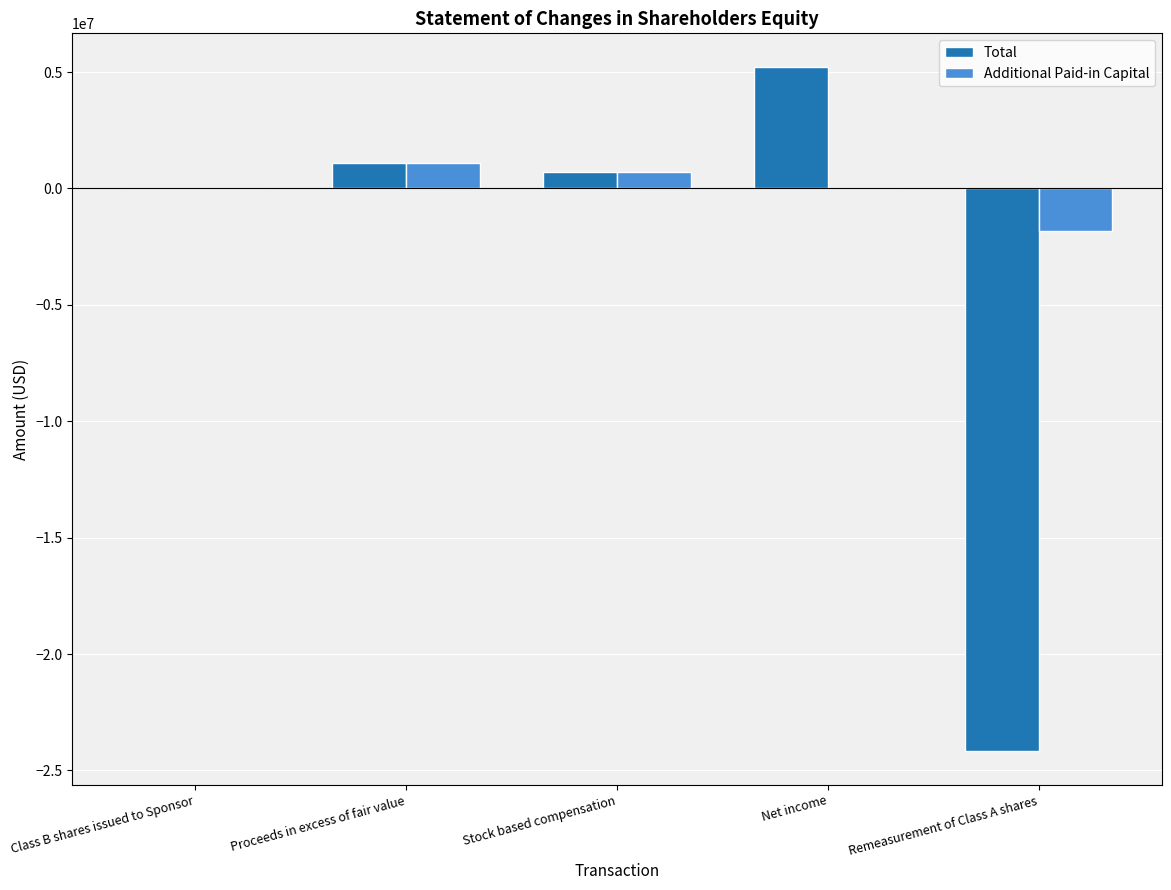

True or false: Additional Paid-in Capital has a value of -969077 at Net income.

False